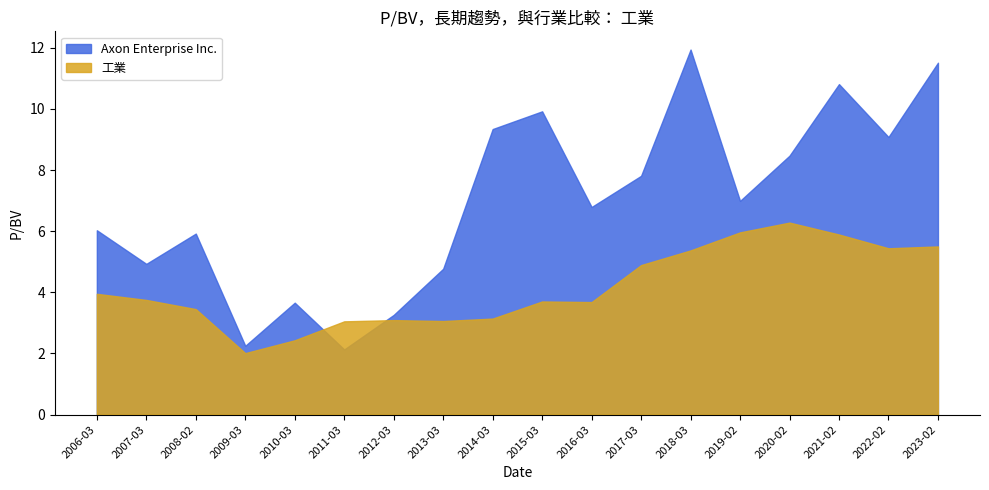

At which label does Axon Enterprise Inc. first exceed 6?

2006-03-16